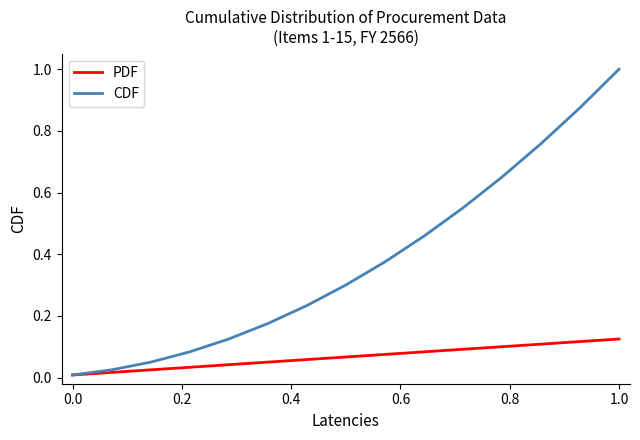

Which series has the largest total across all categories?

CDF